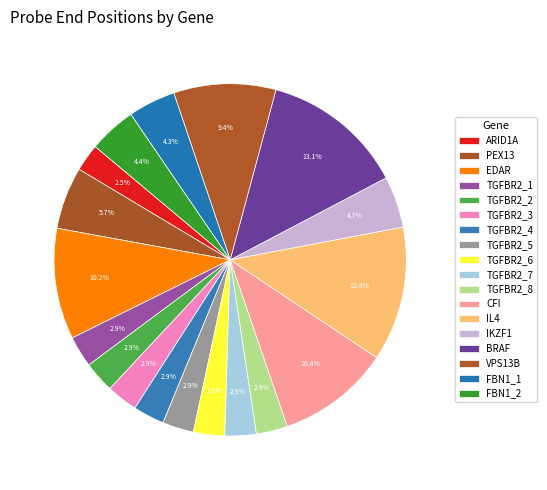

Between IL4 and TGFBR2_8, which is larger?

IL4